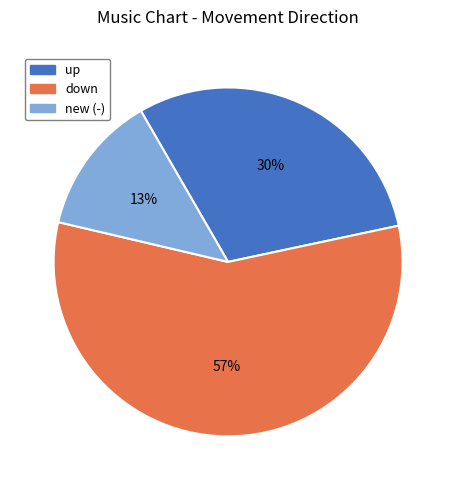

True or false: up accounts for 30% of the total.

True